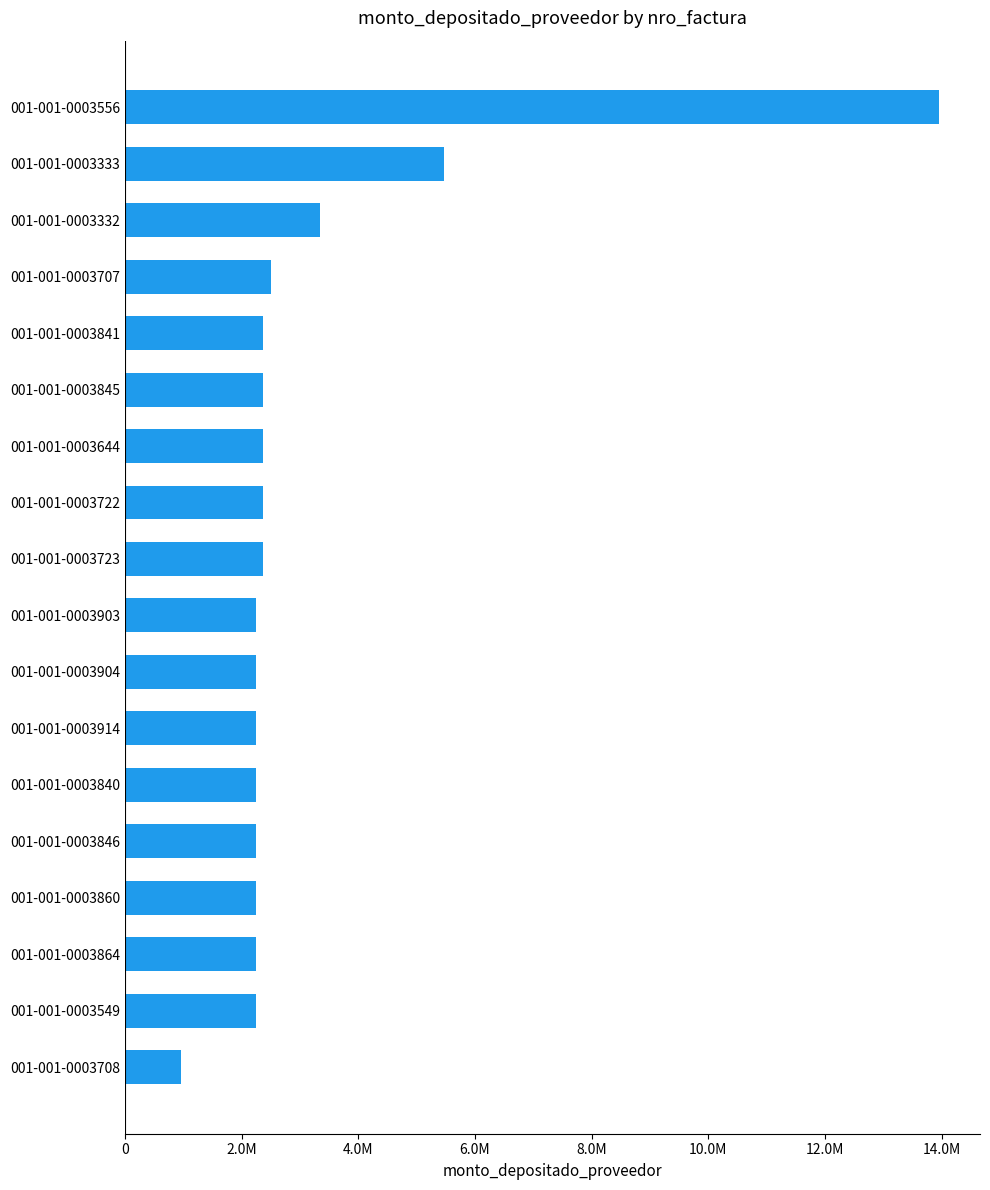

Does the chart contain any negative values?

No